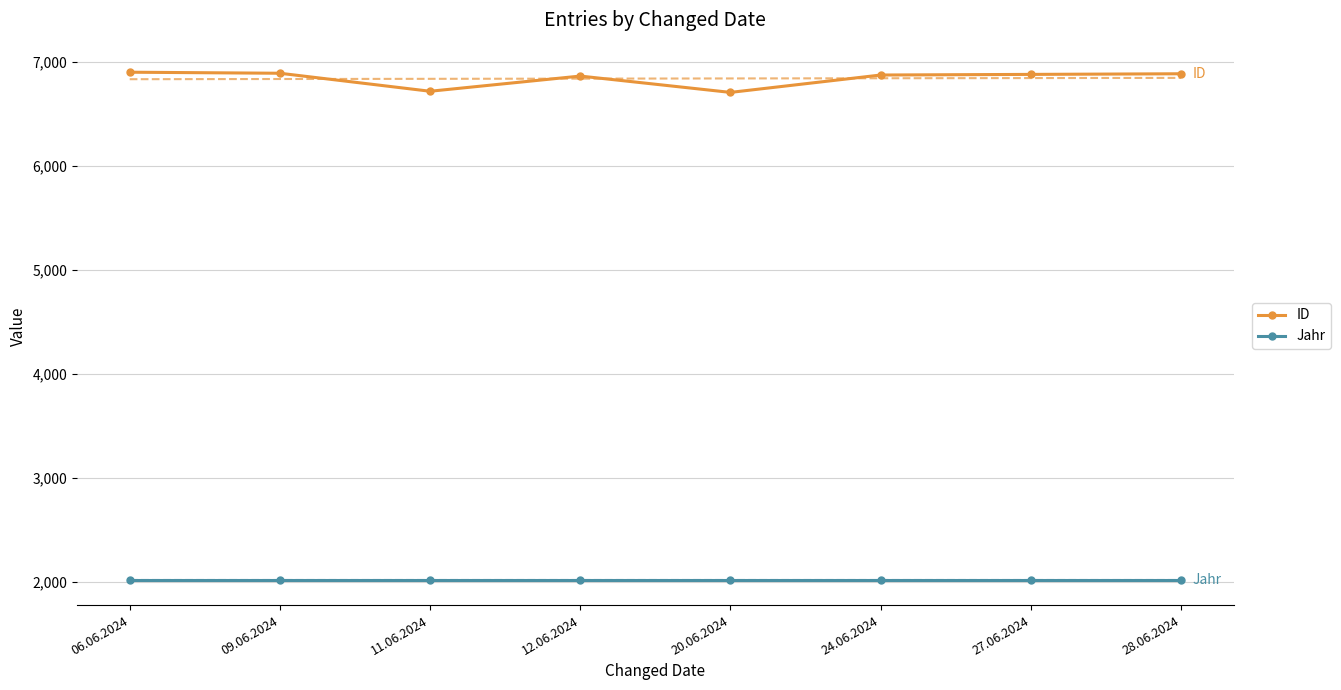

What is the maximum value for Jahr?

2023